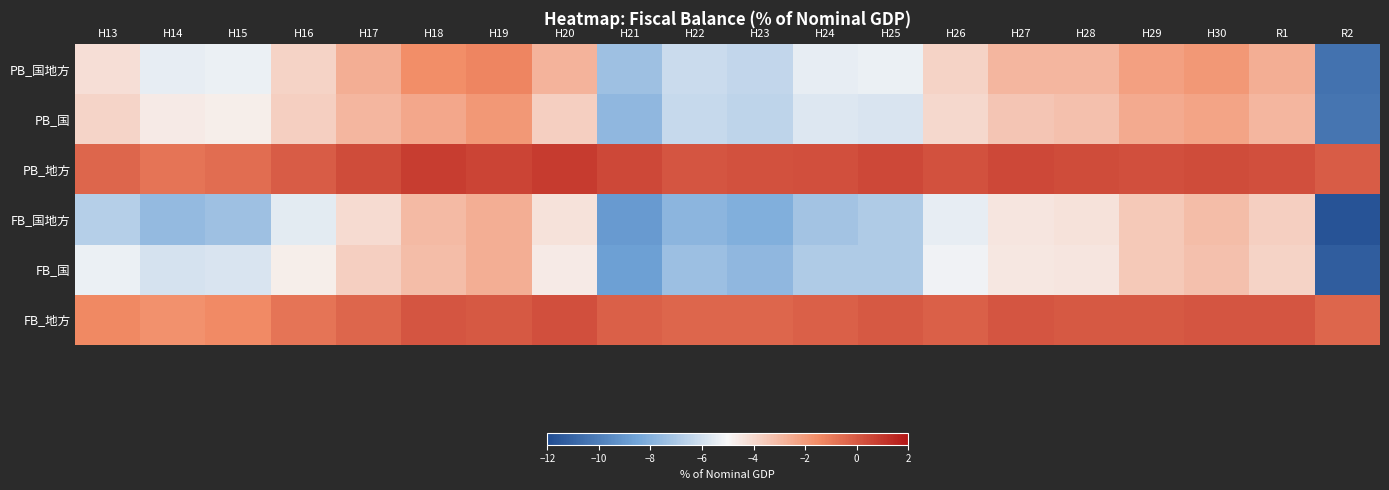

What is the total value across all series at H24?

-25.1